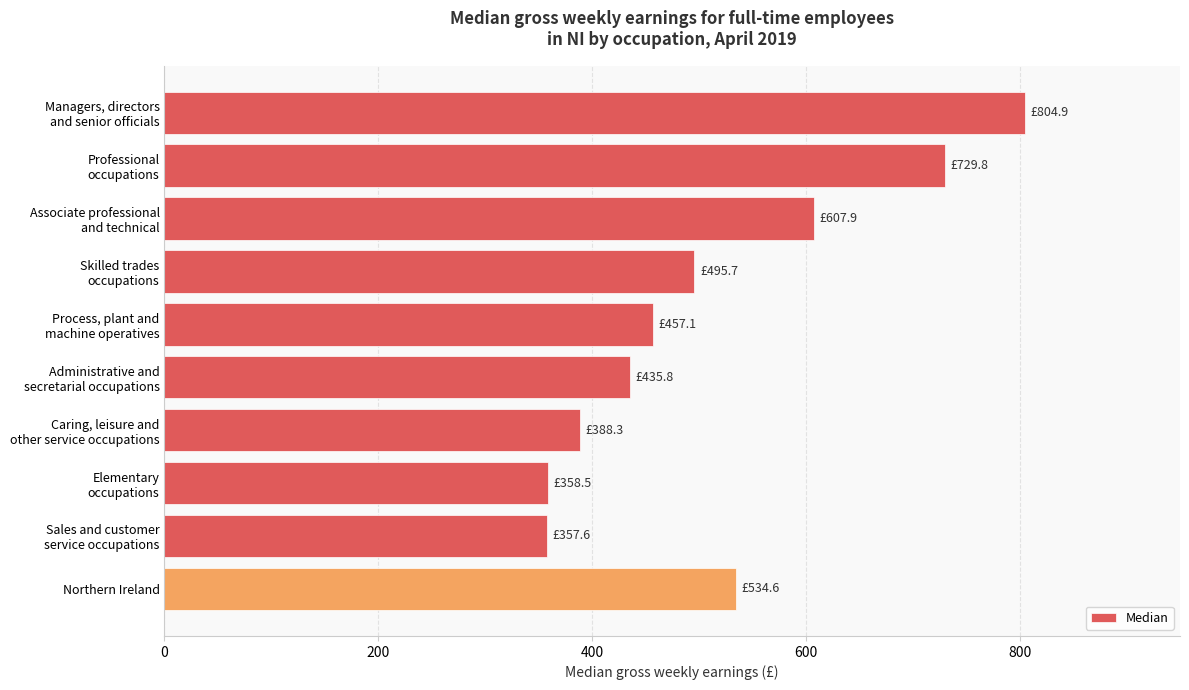

Are the bars horizontal?

Yes